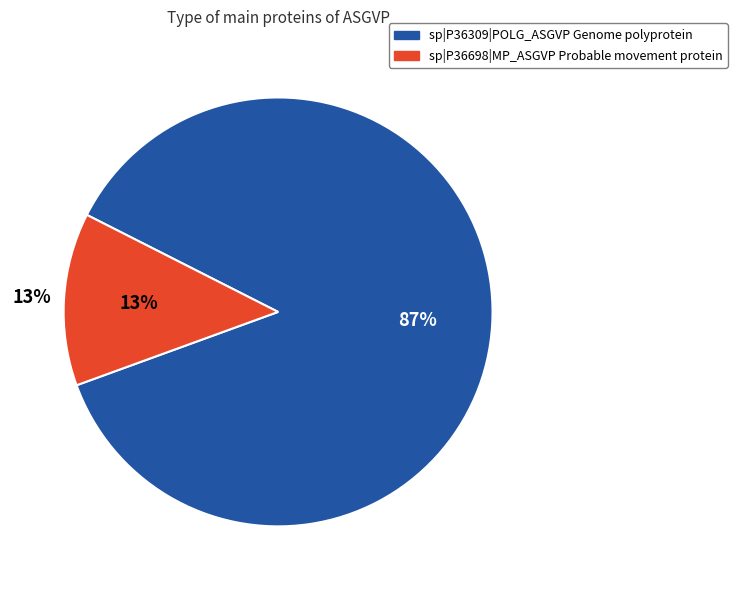

Count the number of slices in the pie.

2